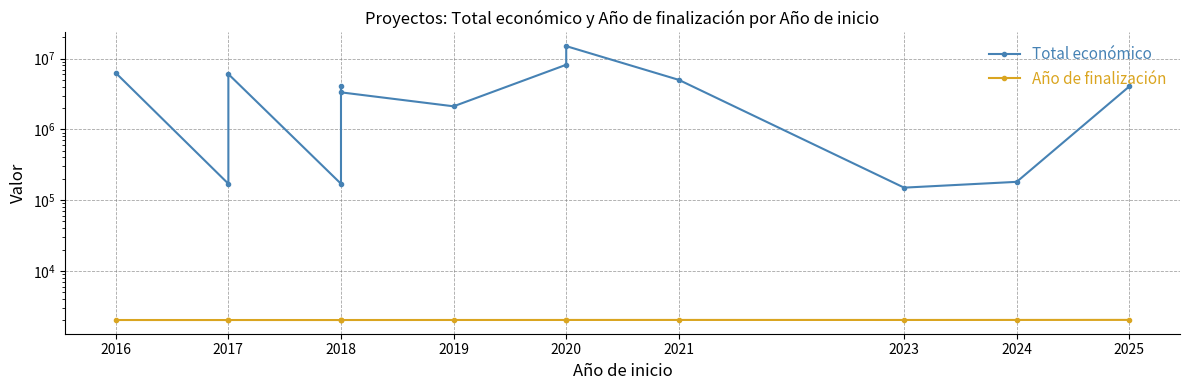

Which series has the largest range (max minus min)?

Total económico